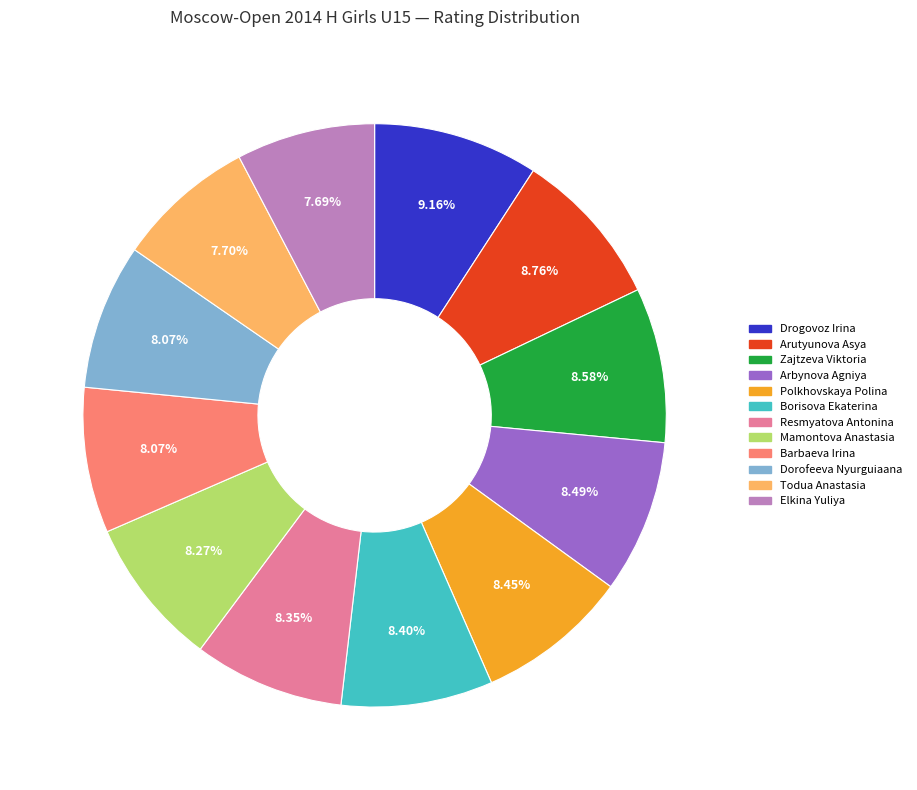

How many slices are in this pie chart?

12